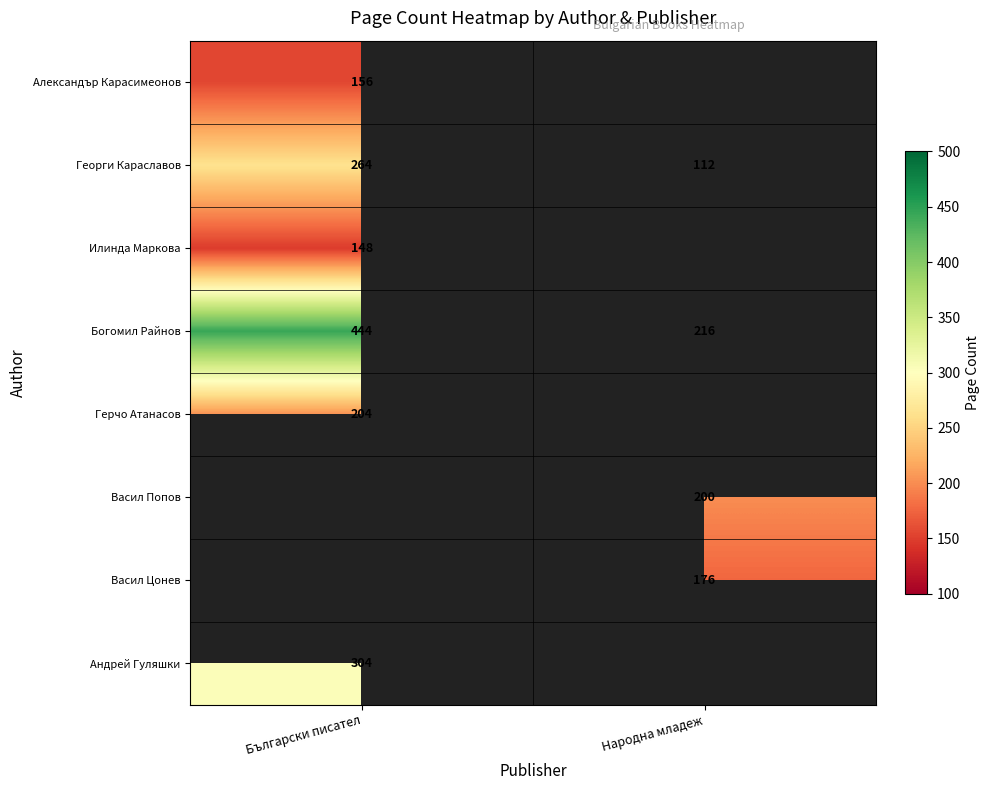

Is the value of Васил Цонев at Народна младеж greater than the value of Илинда Маркова at Български писател?

Yes